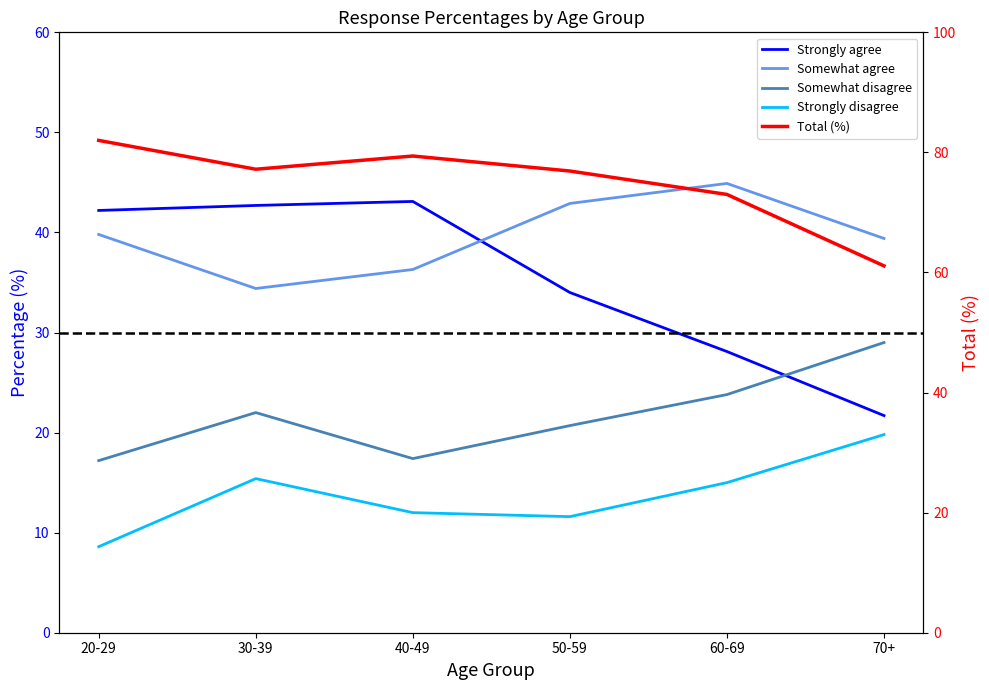

The value of Strongly disagree at 70+ is 19.8. True or false?

True